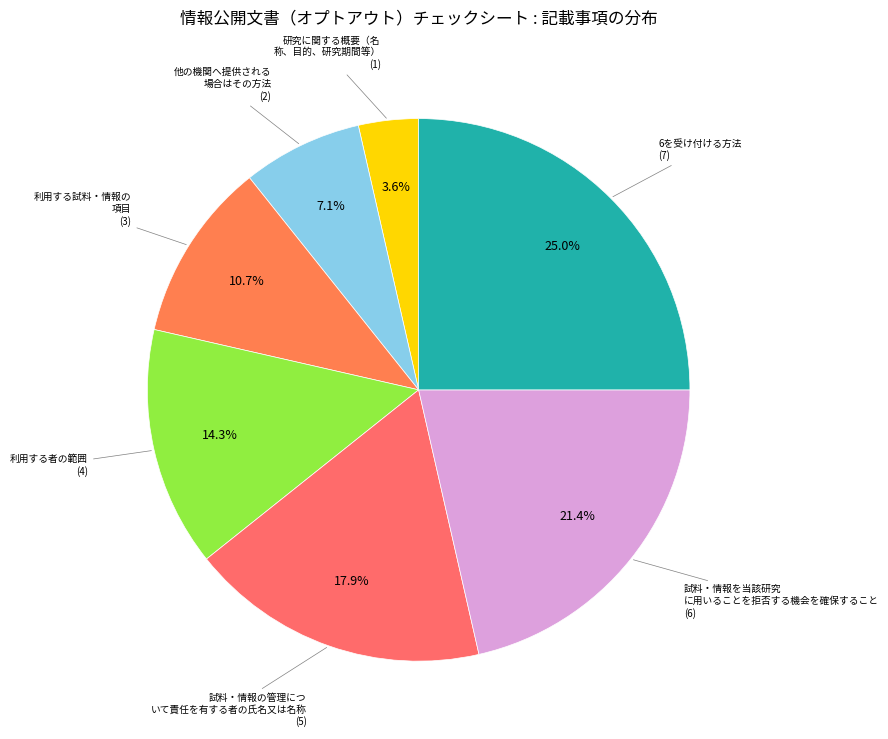

Is there any slice that represents more than half of the pie?

No